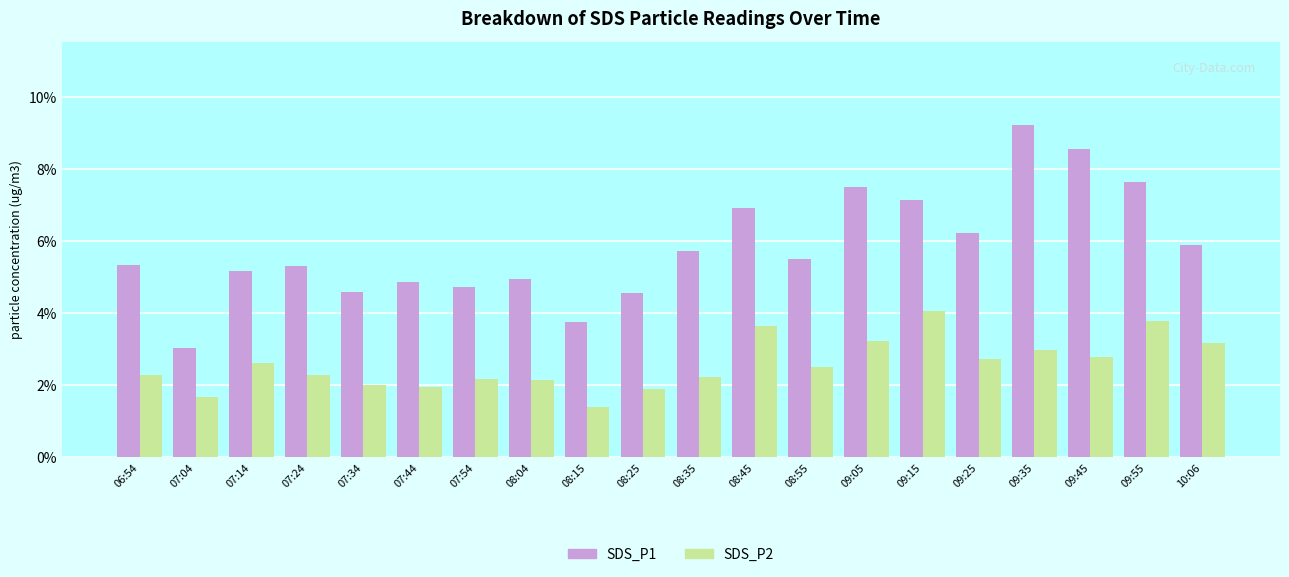

The value of SDS_P1 at 09:45 is 15.1. True or false?

False